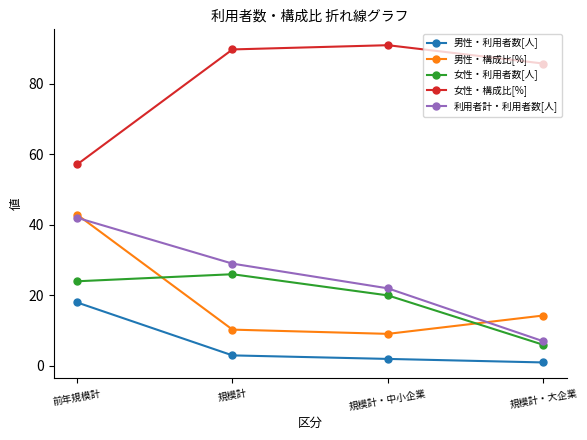

Reading left to right, what are all the values shown in this chart?

男性・利用者数[人]: 前年規模計=18.0	規模計=3.0	規模計・中小企業=2.0	規模計・大企業=1.0
男性・構成比[%]: 前年規模計=42.9	規模計=10.3	規模計・中小企業=9.1	規模計・大企業=14.3
女性・利用者数[人]: 前年規模計=24.0	規模計=26.0	規模計・中小企業=20.0	規模計・大企業=6.0
女性・構成比[%]: 前年規模計=57.1	規模計=89.7	規模計・中小企業=90.9	規模計・大企業=85.7
利用者計・利用者数[人]: 前年規模計=42.0	規模計=29.0	規模計・中小企業=22.0	規模計・大企業=7.0